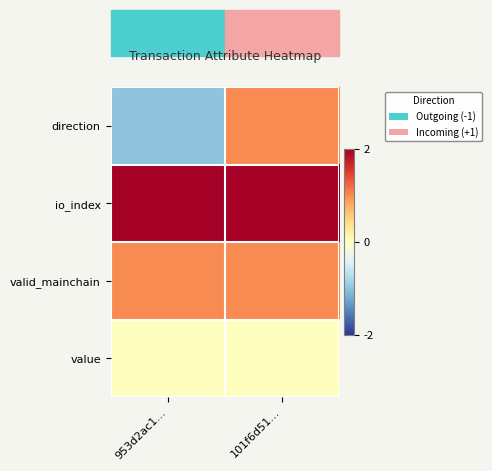

Reading right to left, extract all data points from this chart.

direction: 101f6d51…=1	953d2ac1…=-1
io_index: 101f6d51…=2	953d2ac1…=2
valid_mainchain: 101f6d51…=1	953d2ac1…=1
value: 101f6d51…=0	953d2ac1…=0